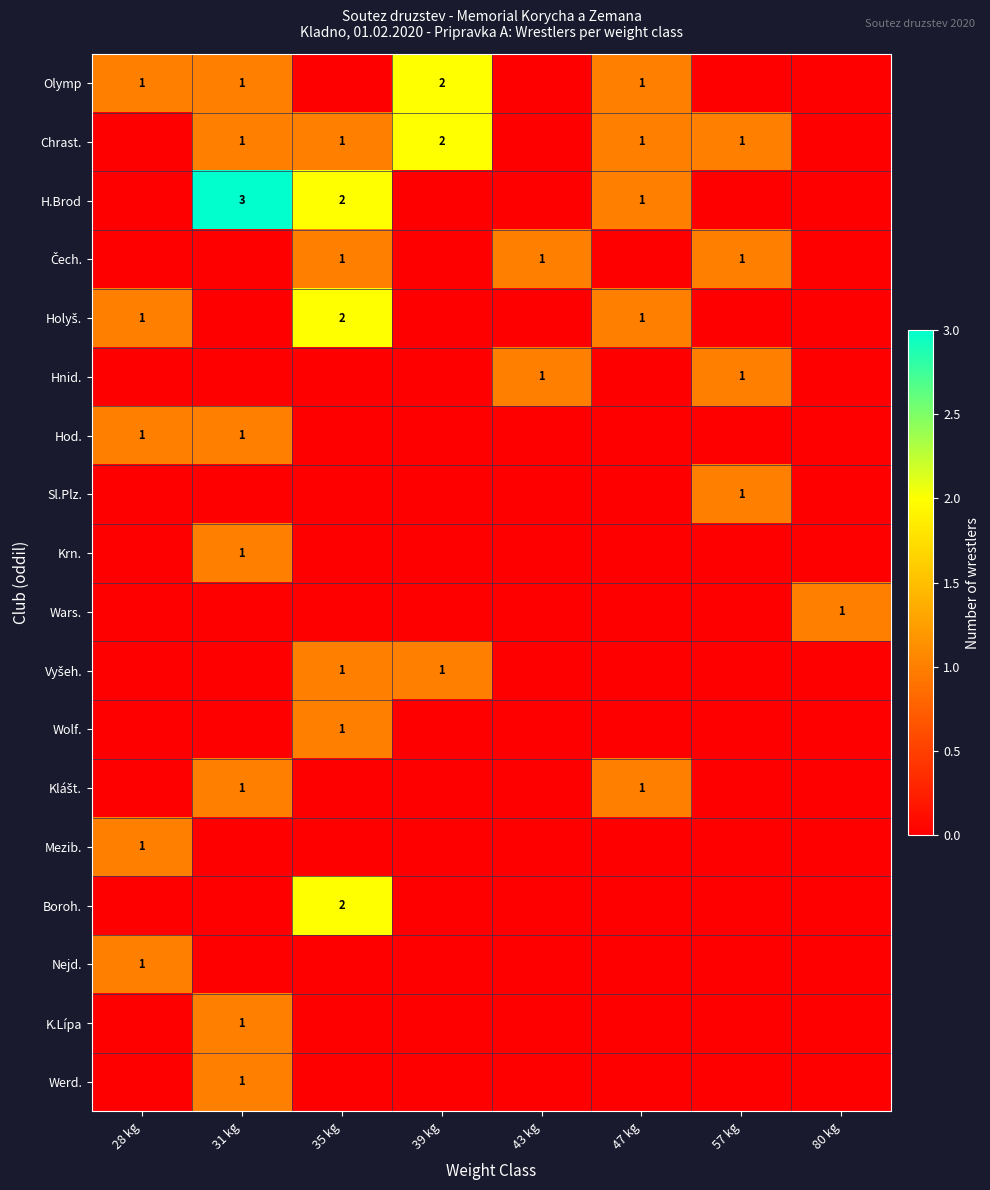

True or false: Boroh. has a value of 3 at 35 kg.

False